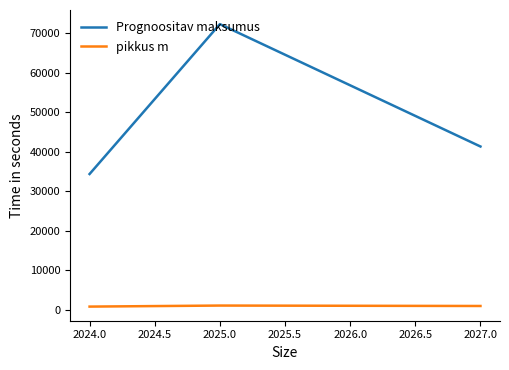

What is the difference between the maximum and minimum values in the pikkus m series?

263.6